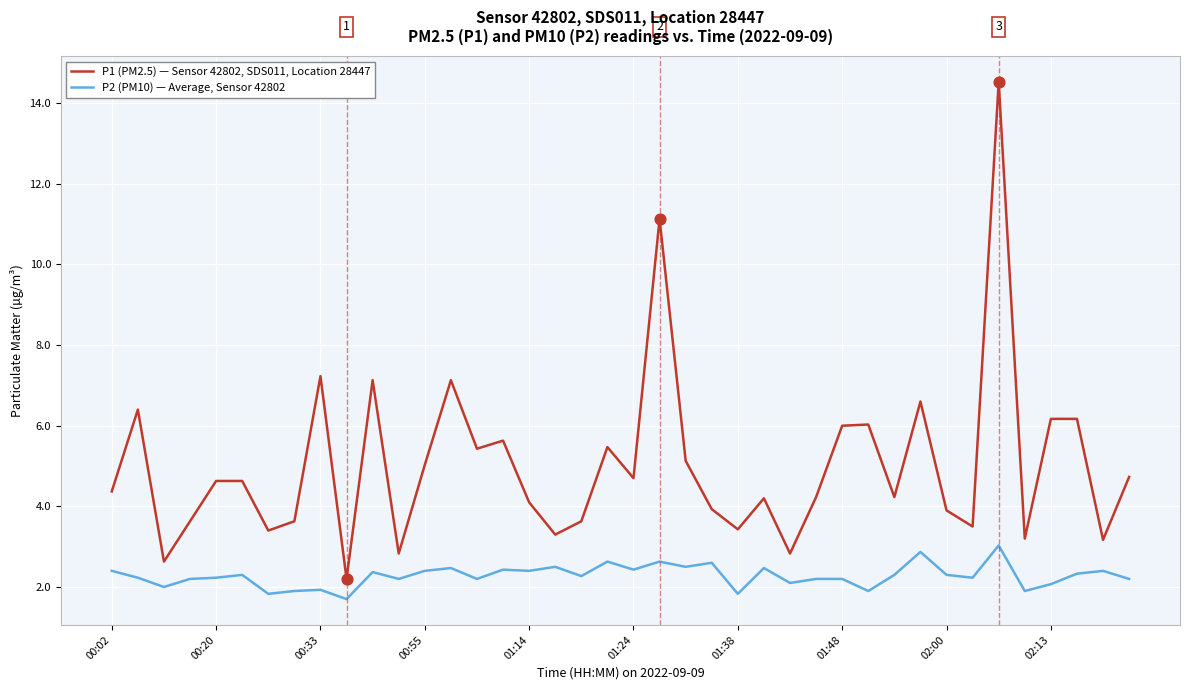

What are all the series names shown in the legend?

P1 (PM2.5) — Sensor 42802, SDS011, Location 28447, P2 (PM10) — Average, Sensor 42802